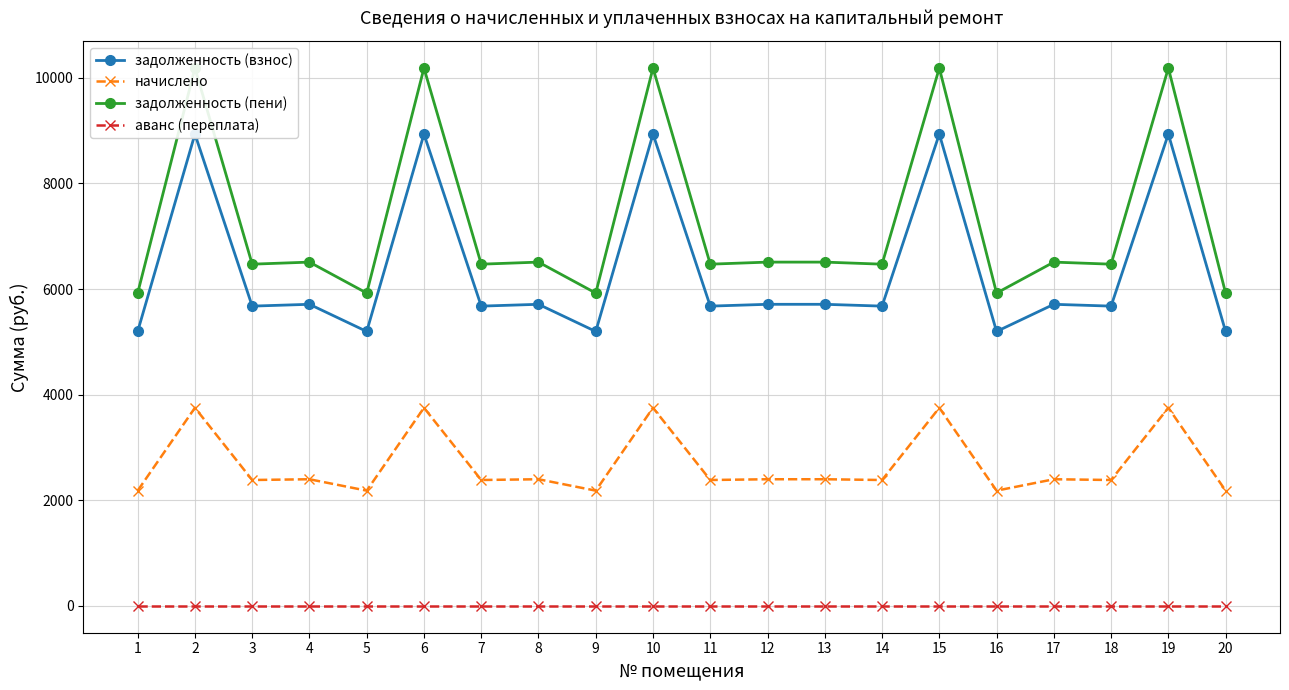

True or false: задолженность (взнос) has a value of 5196.4 at 9.

True